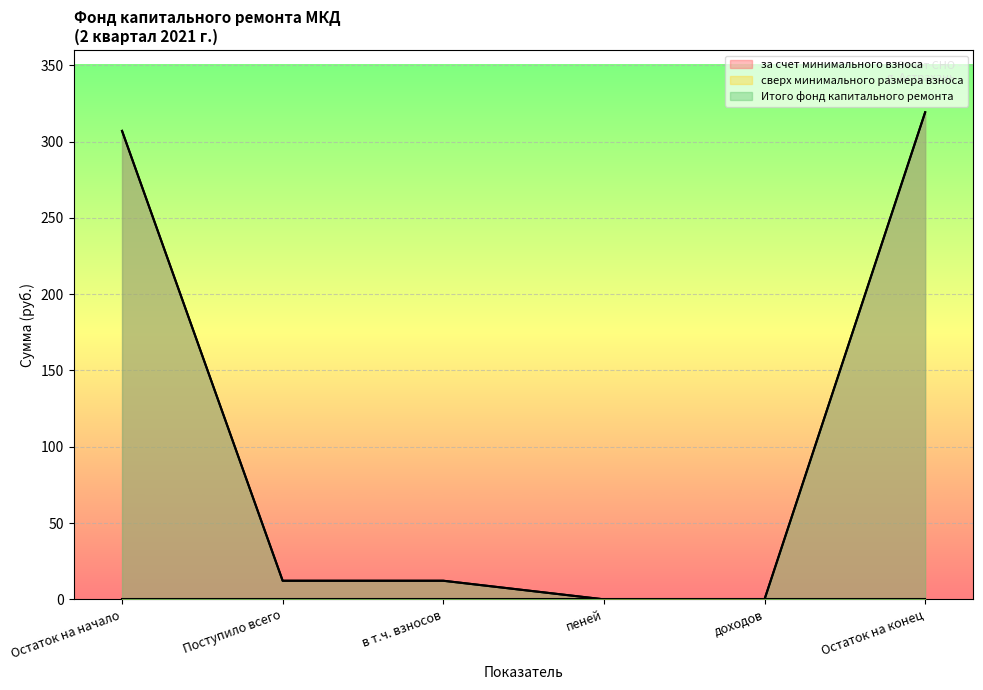

At which label is за счет минимального взноса closest to 159?

Поступило всего